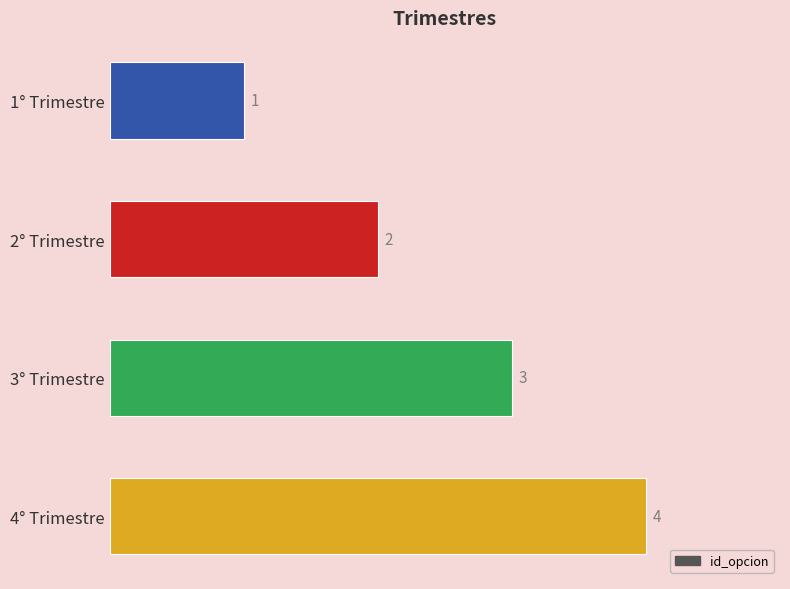

What is the difference between the second highest and second lowest values?

1